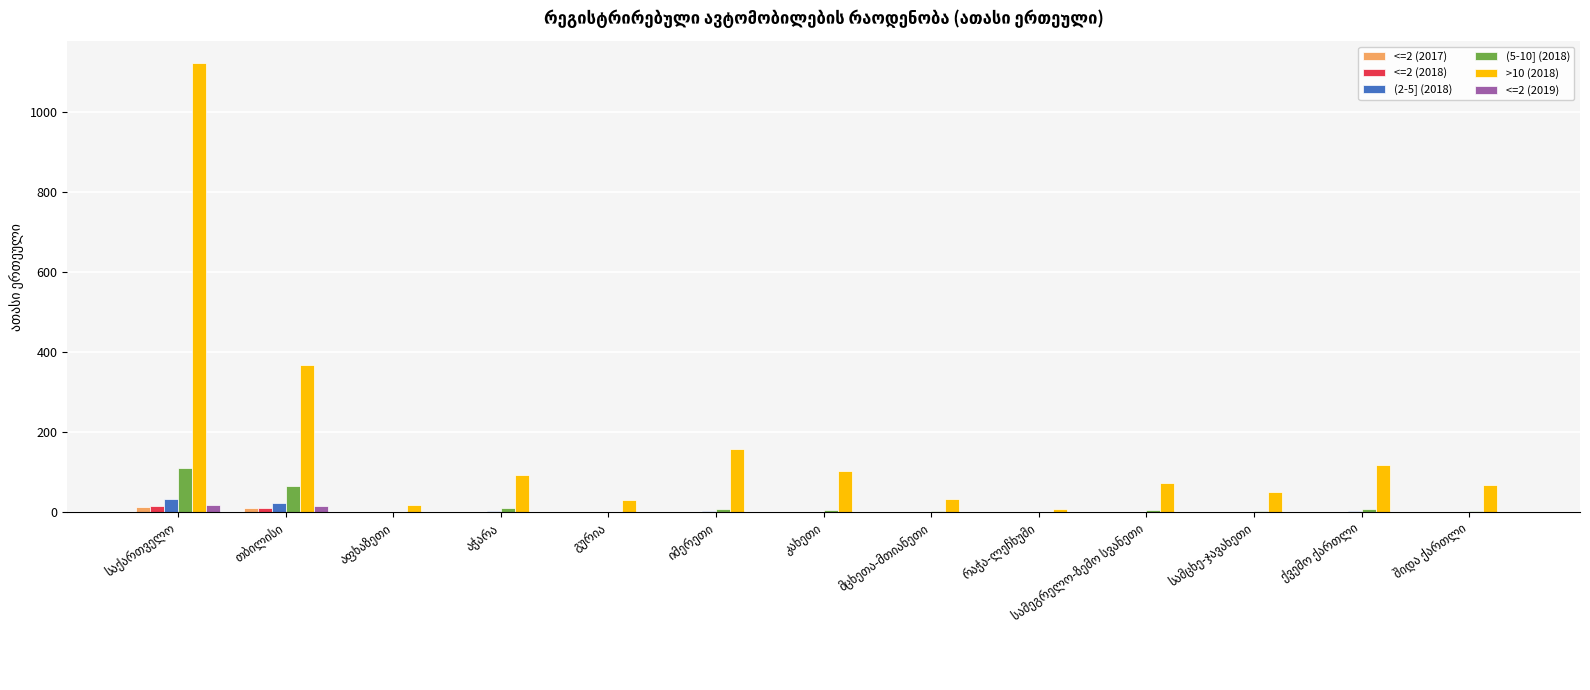

Which series has the largest total across all categories?

>10 (2018)